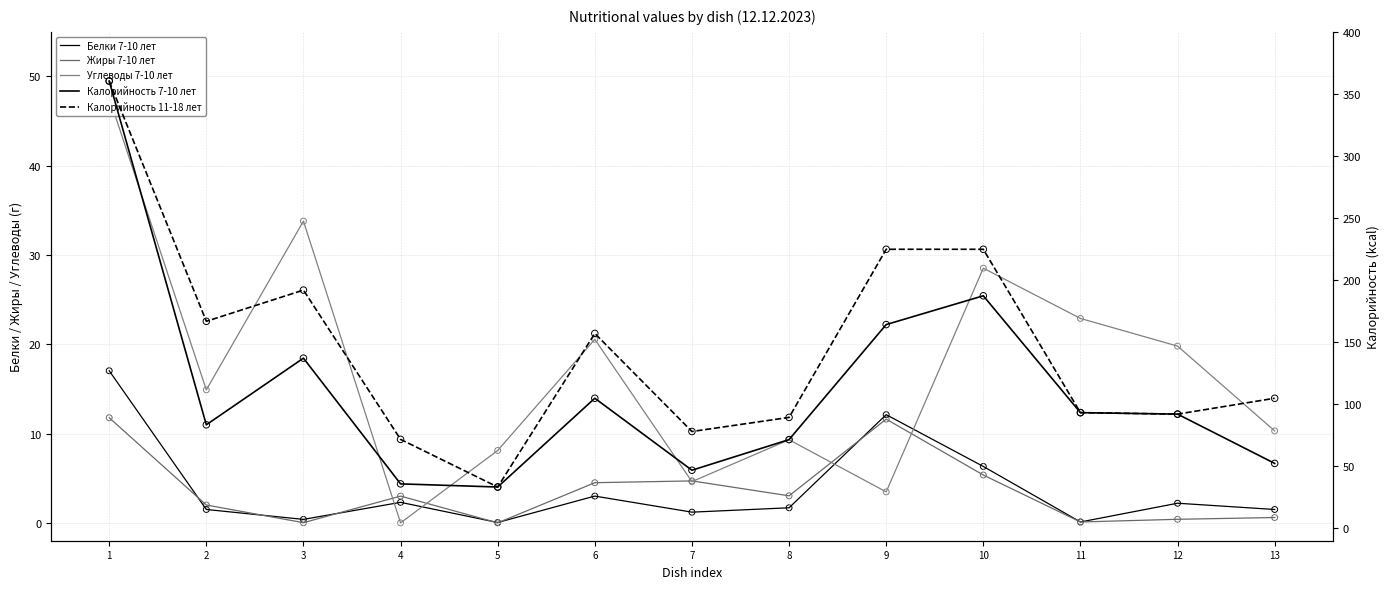

What are all the series names shown in the legend?

Белки 7-10 лет, Жиры 7-10 лет, Углеводы 7-10 лет, Калорийность 7-10 лет, Калорийность 11-18 лет